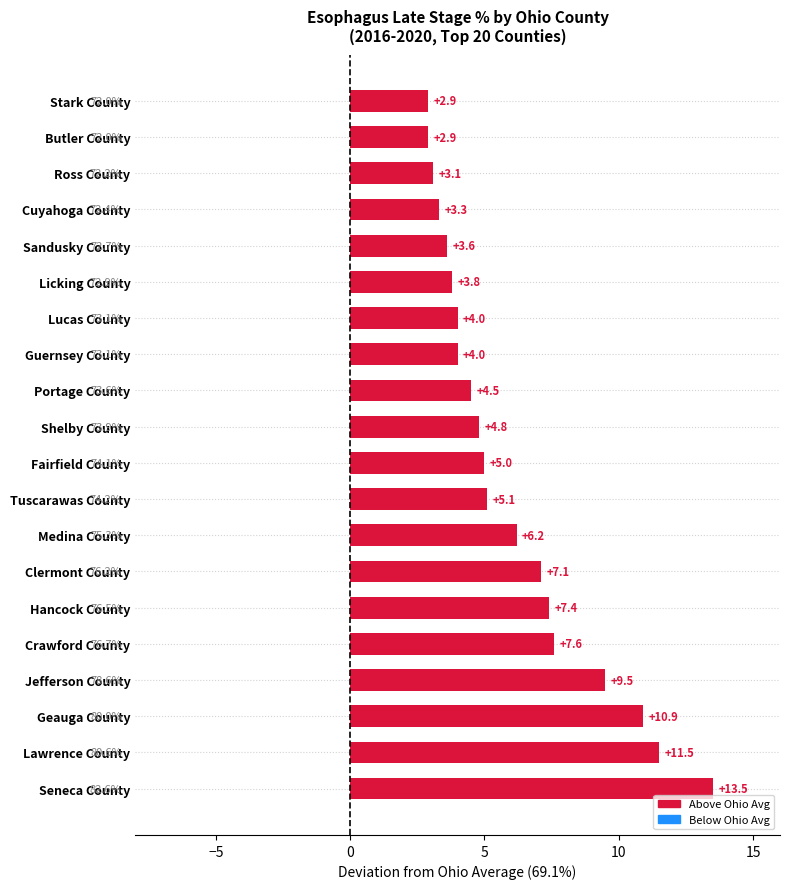

What is the difference between the maximum and minimum values?

10.6